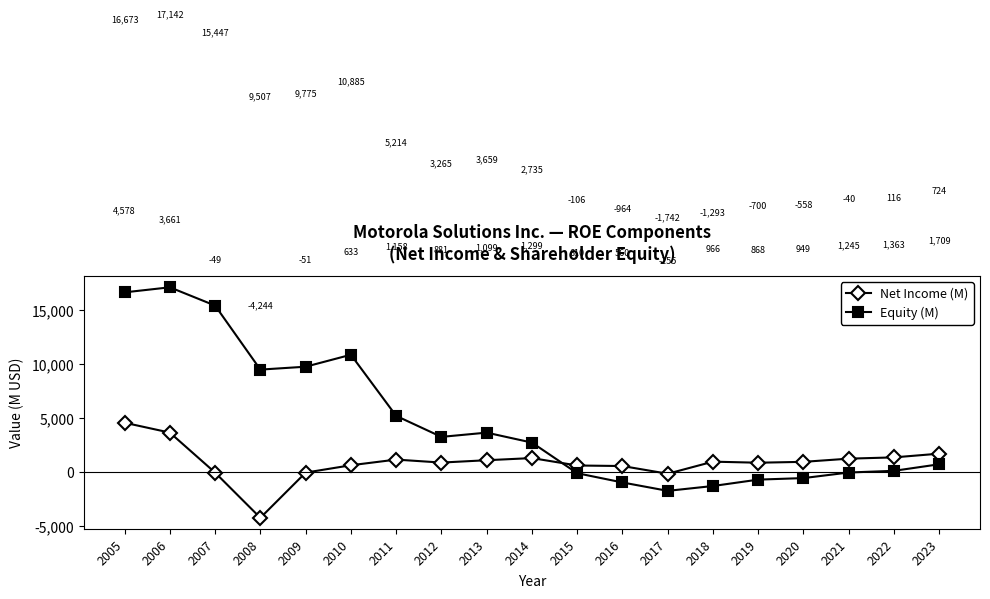

How many negative values does the Equity (M) series have?

7